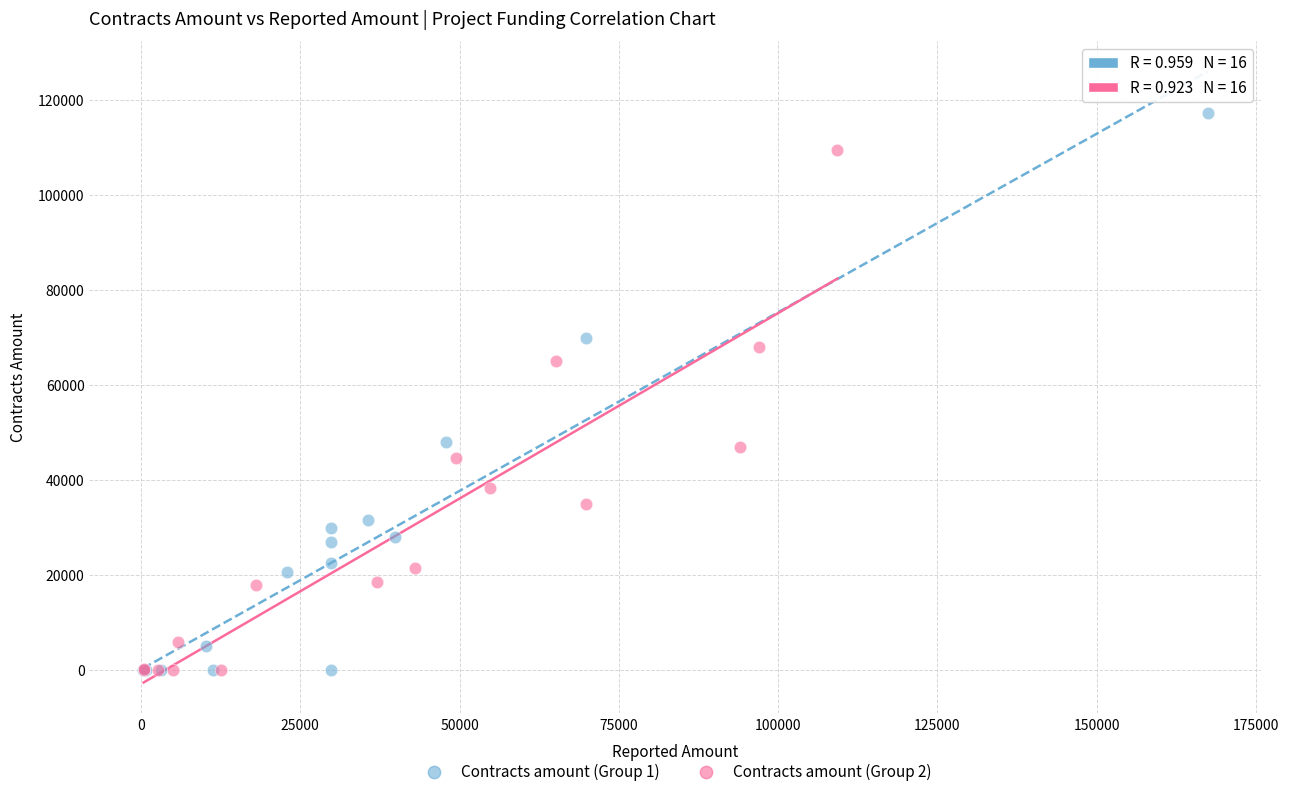

Which series has the widest spread of Y values?

Contracts amount (Group 1)